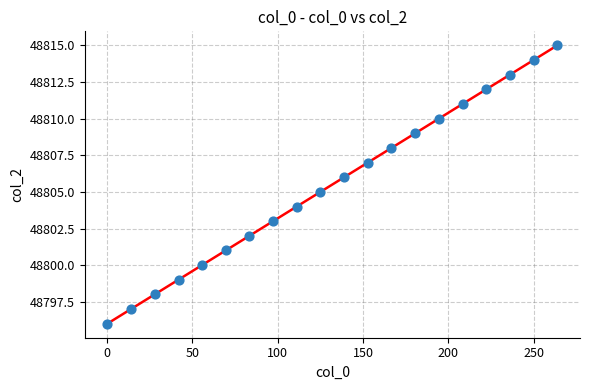

What is the range of Y values (max minus min)?

19